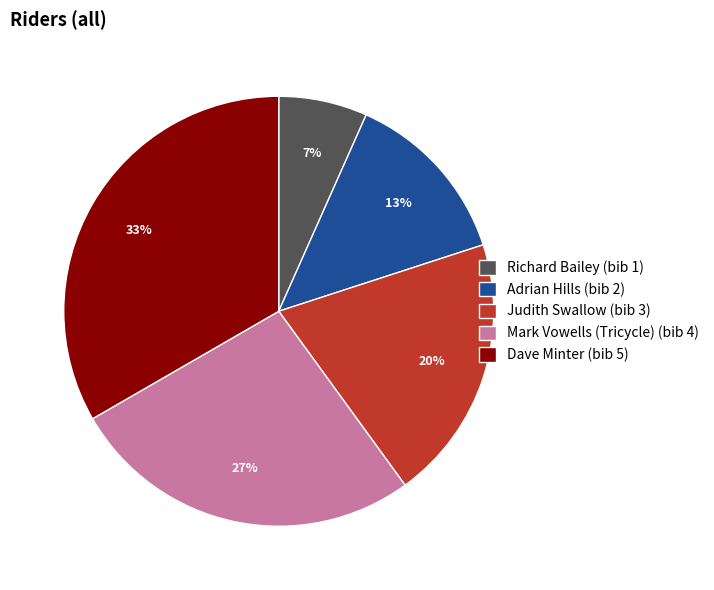

What is the ratio of the value at Richard Bailey (bib 1) to the value at Judith Swallow (bib 3)?

0.3